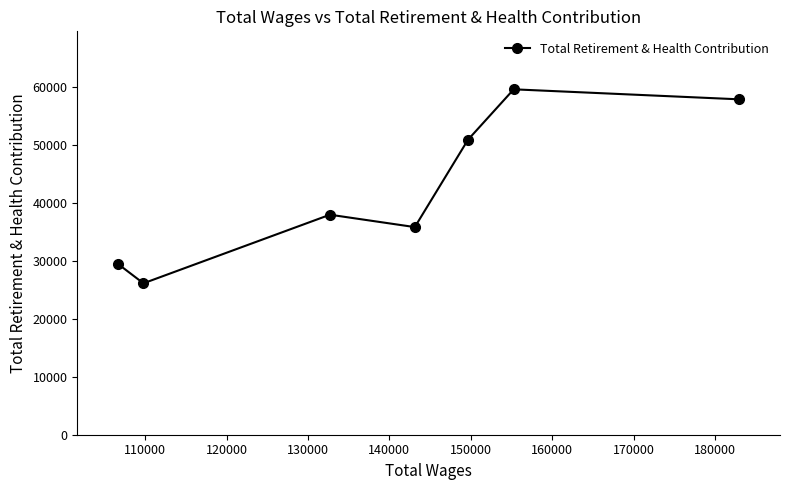

Reading left to right, transcribe all the data shown in this chart.

29455	26114	37945	35810	50882	59572	57844